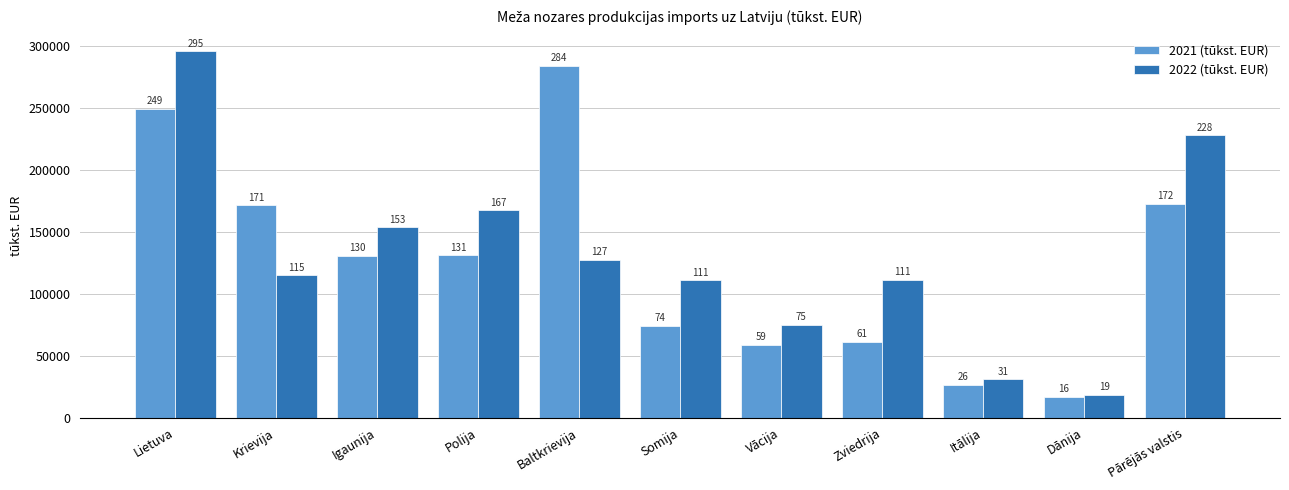

What is the average value of the 2021 (tūkst. EUR) series?

124875.0